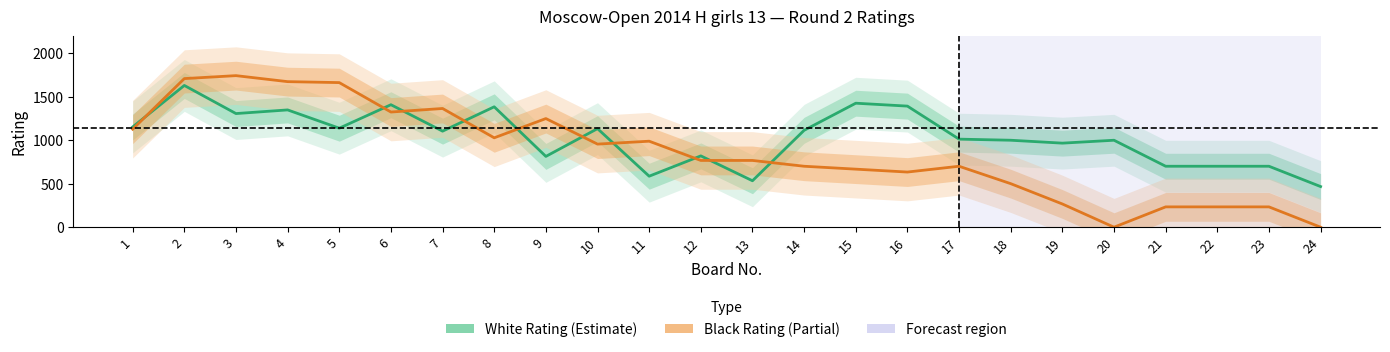

Where does the Black Rating series first go above 766?

1